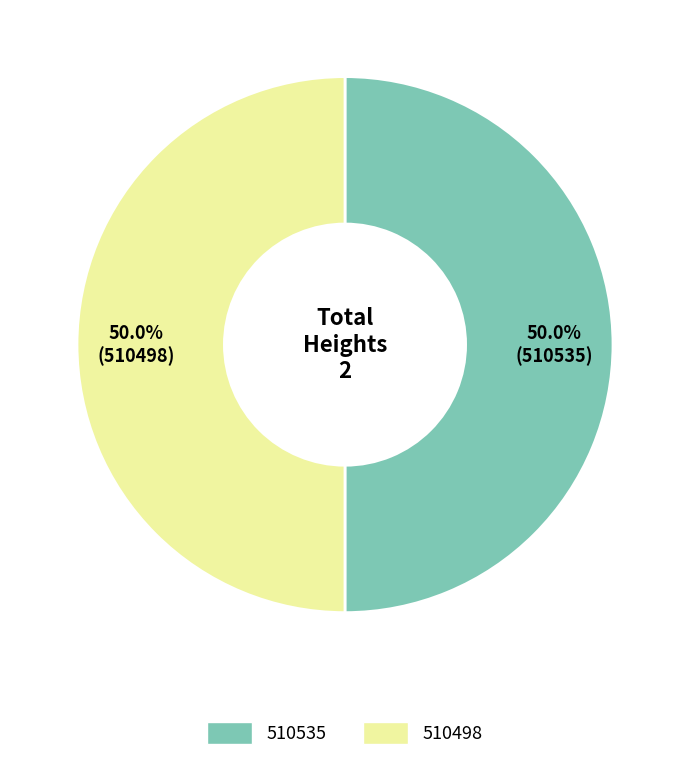

What portion of the pie excludes 510535?

50.0%